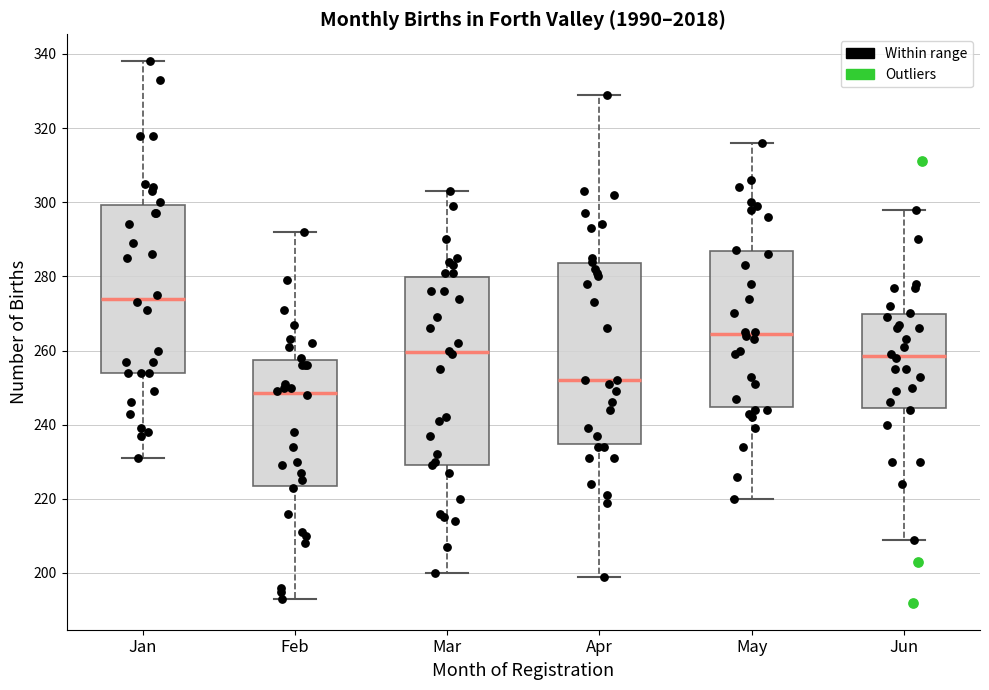

Which box's median line is the lowest?

Feb